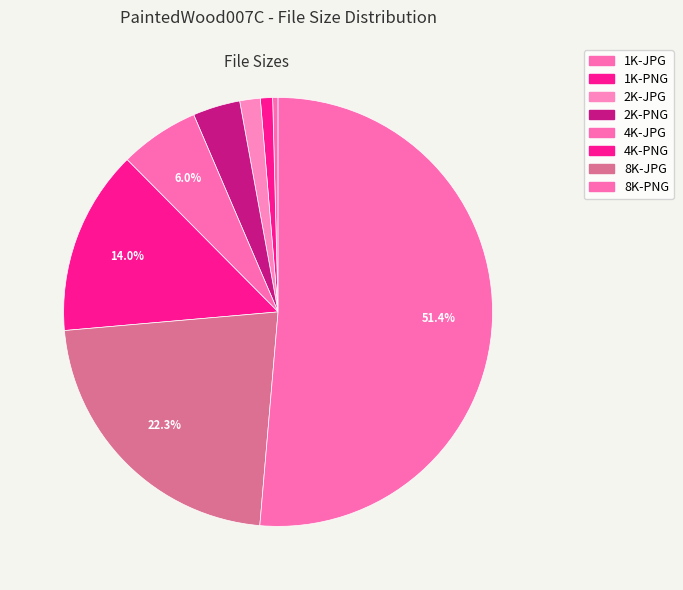

How many segments does this pie chart have?

8